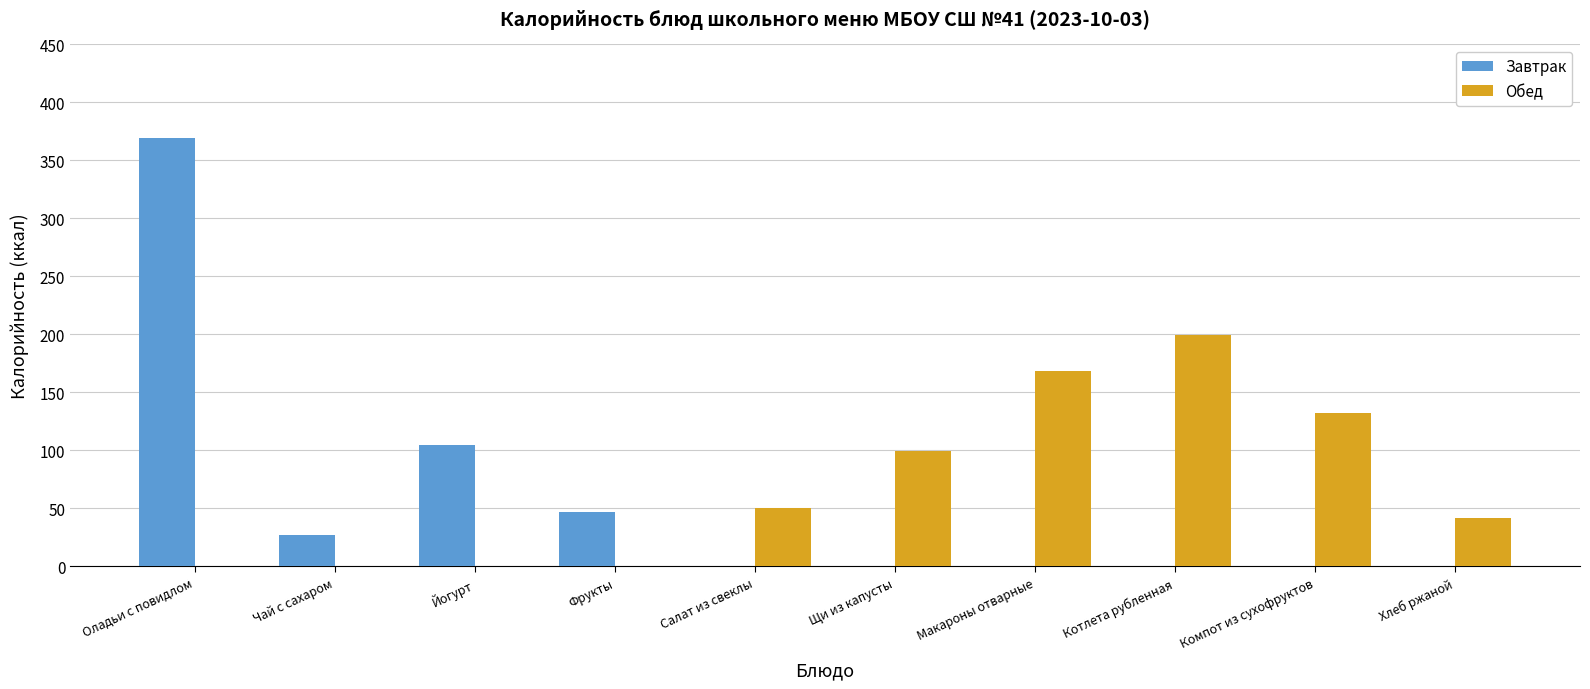

What is the sum of all Завтрак values?

548.5